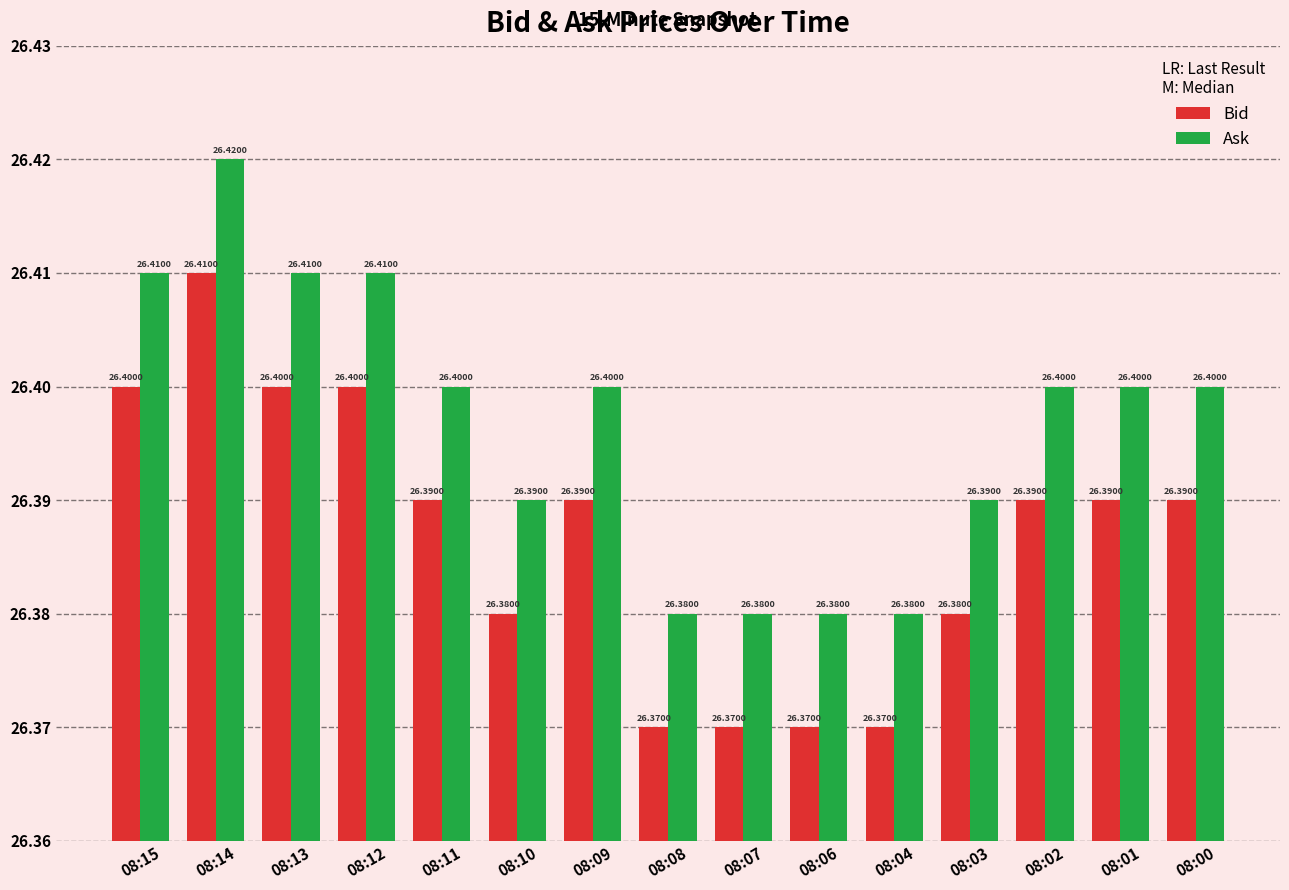

At how many categories does at least one series exceed 26?

15